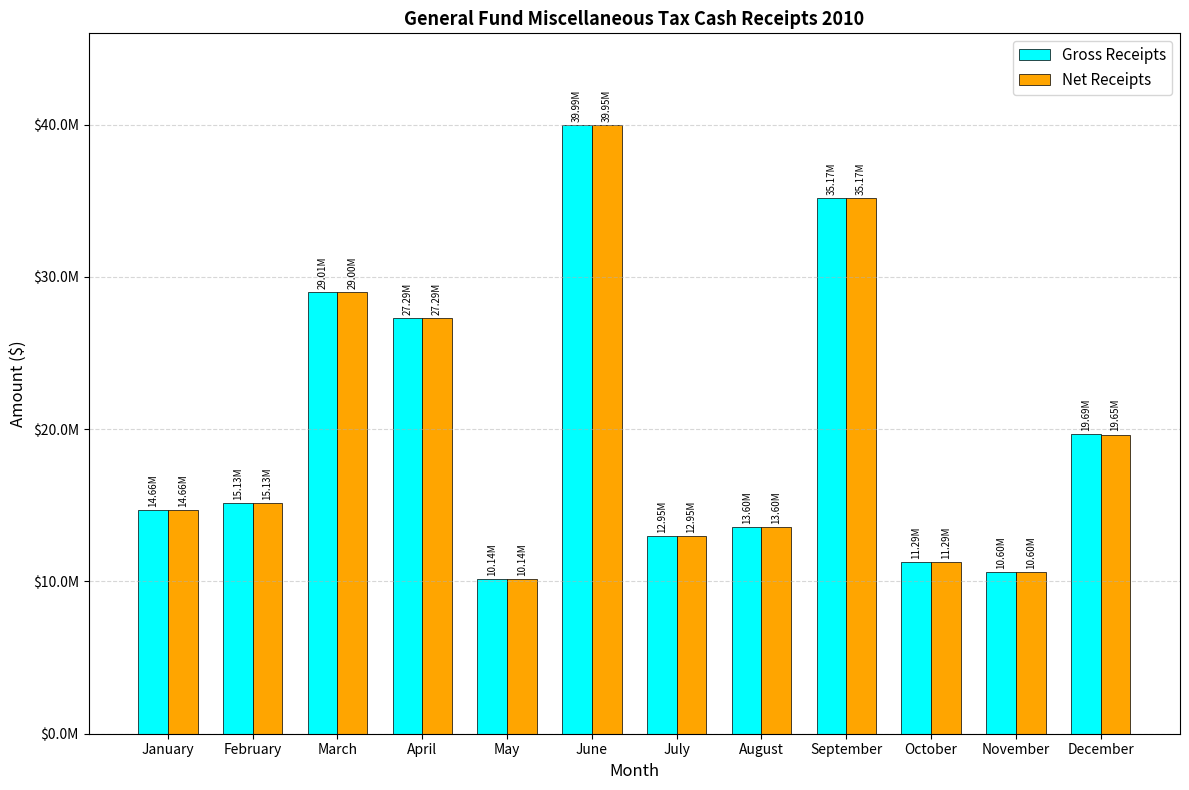

Rank the series by their average value, from highest to lowest.

Gross Receipts, Net Receipts